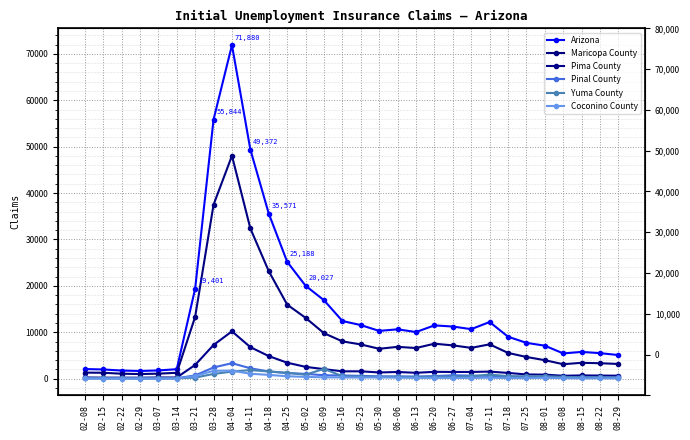

What is the greatest value displayed?

71880